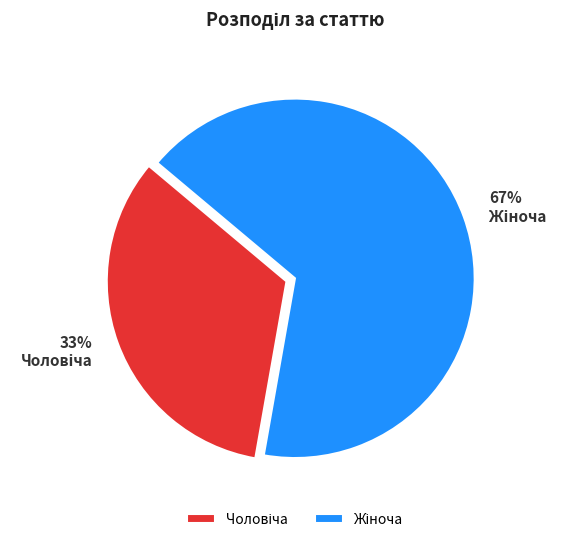

To the nearest percent, what is the average slice percentage?

50%